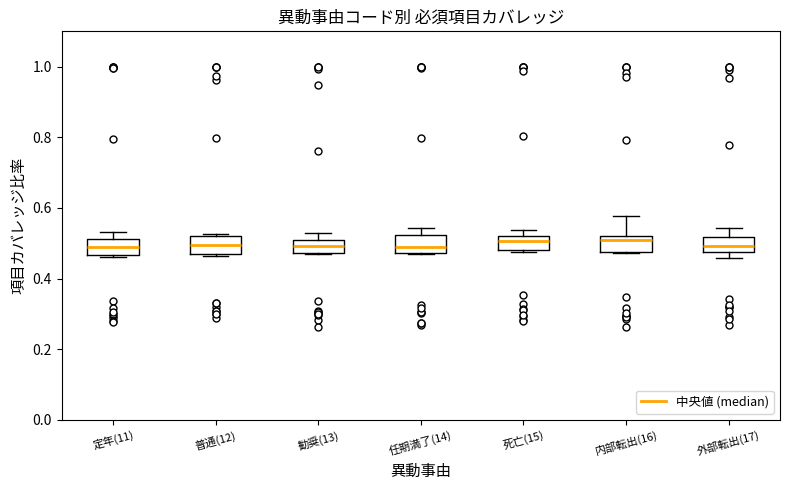

Reading left to right, transcribe this box plot: for each box, give where its median line is, the range the box spans, and where its two whiskers end, as read against the y-axis. The values are not printed on the chart, so give them approximately, as read against the axis.

定年(11): median 0.50, box 0.46 to 0.52, whiskers 0.46 to 0.54
普通(12): median 0.50, box 0.48 to 0.52, whiskers 0.46 to 0.52 (just above the box's upper edge)
勧奨(13): median 0.50, box 0.48 to 0.52, whiskers 0.48 to 0.52 (above the box's upper edge)
任期満了(14): median 0.48 (inside the box), box 0.48 to 0.52, whiskers 0.46 to 0.54
死亡(15): median 0.50, box 0.48 to 0.52, whiskers 0.48 to 0.54
内部転出(16): median 0.50, box 0.48 to 0.52, whiskers 0.48 to 0.58
外部転出(17): median 0.50, box 0.48 to 0.52, whiskers 0.46 to 0.54